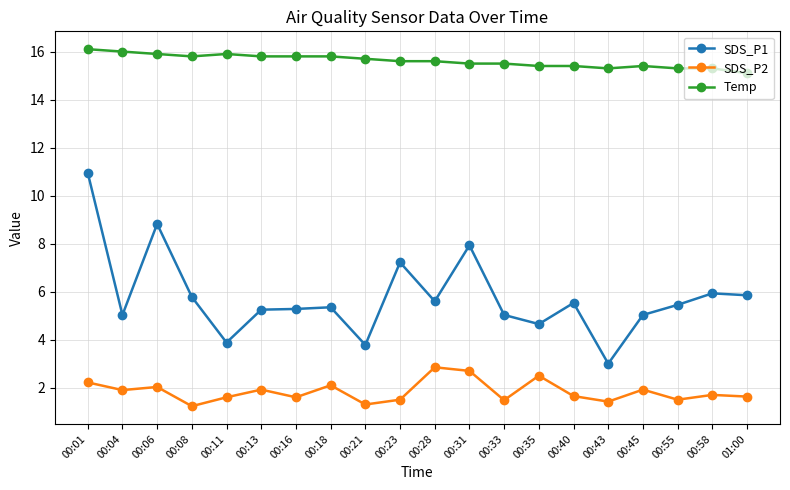

What is the sum of the SDS_P1 values at 00:58 and 00:28?

11.5